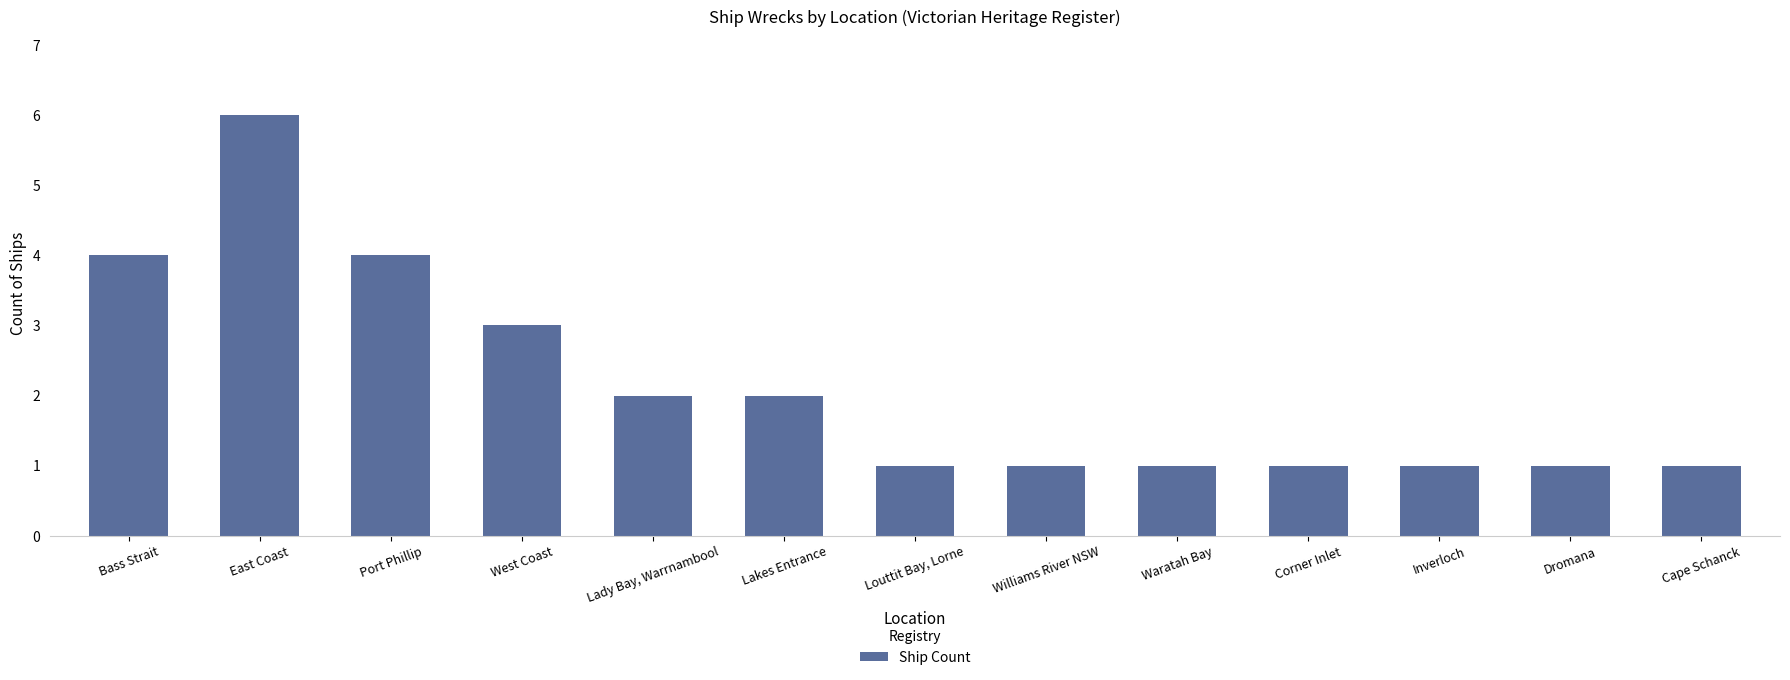

Read the value at Port Phillip.

4